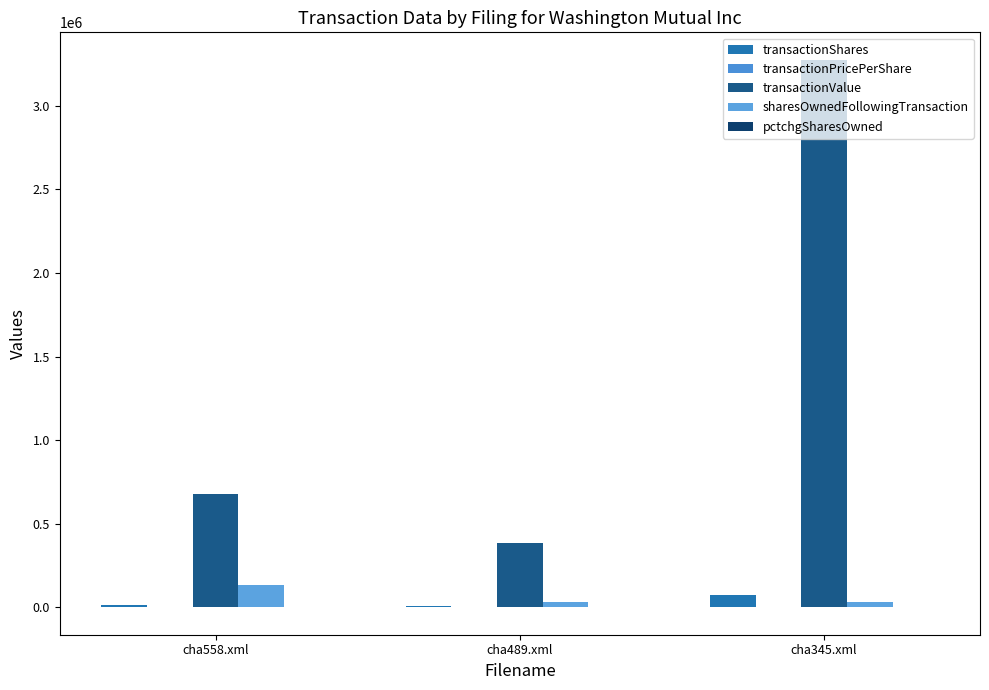

What is the difference between the second highest and minimum values in the transactionValue series?

293648.0